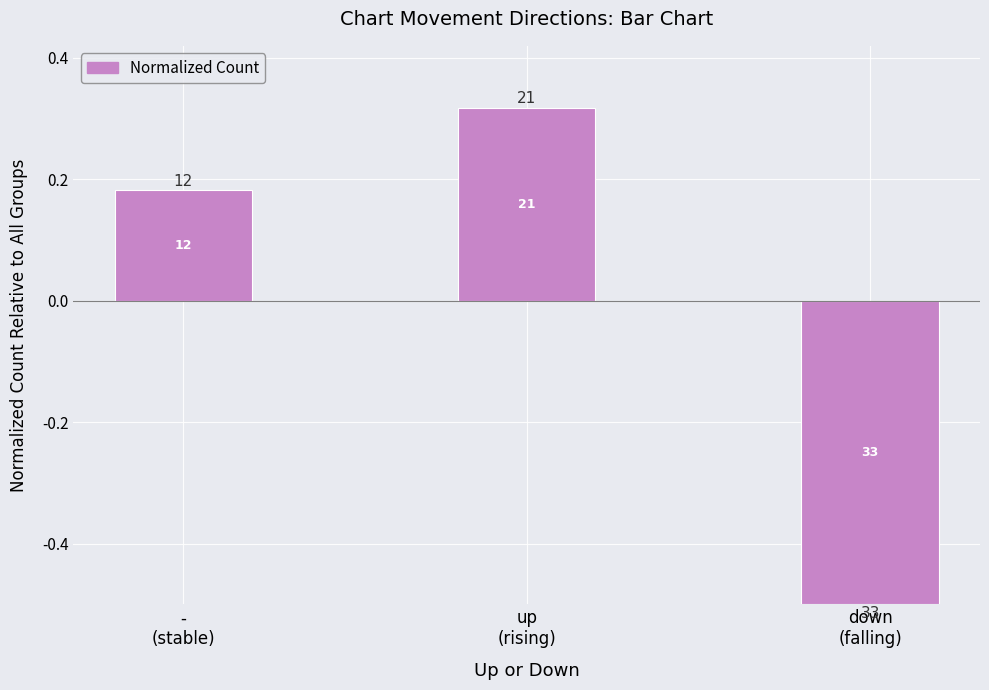

How many bars are there in total?

3